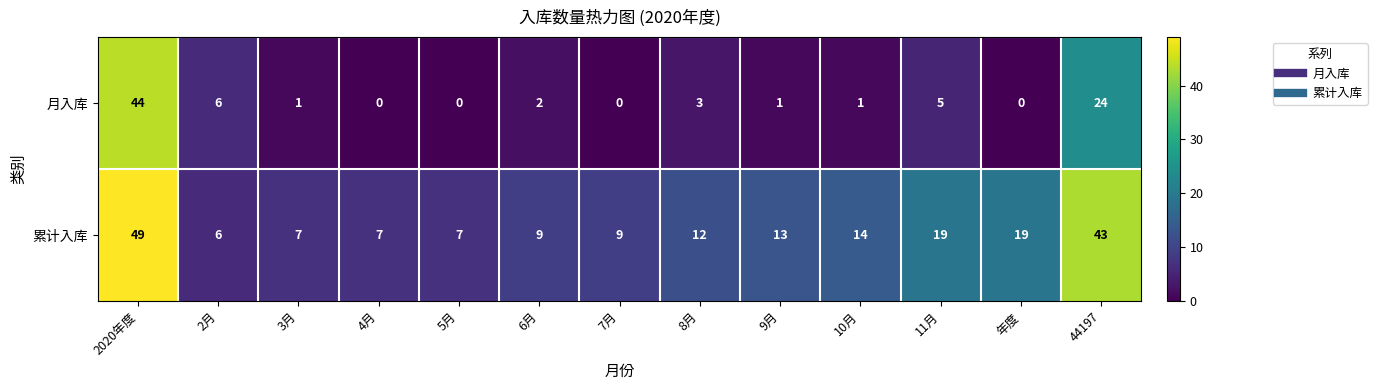

Which series has the largest range (max minus min)?

月入库